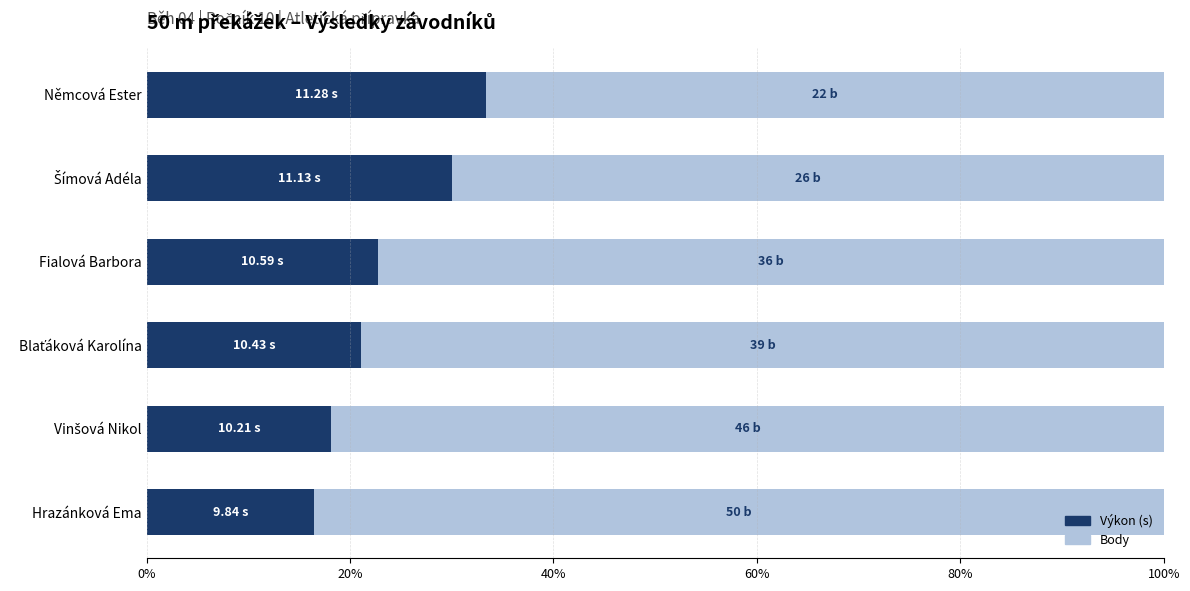

What is the difference between the maximum and minimum values in the Výkon (s) series?

16.9